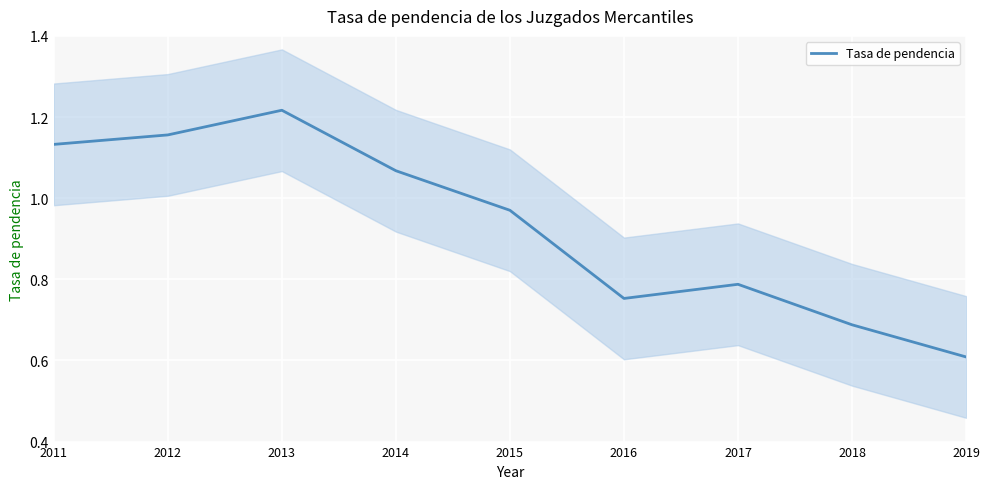

What is the sum of all values?

8.4